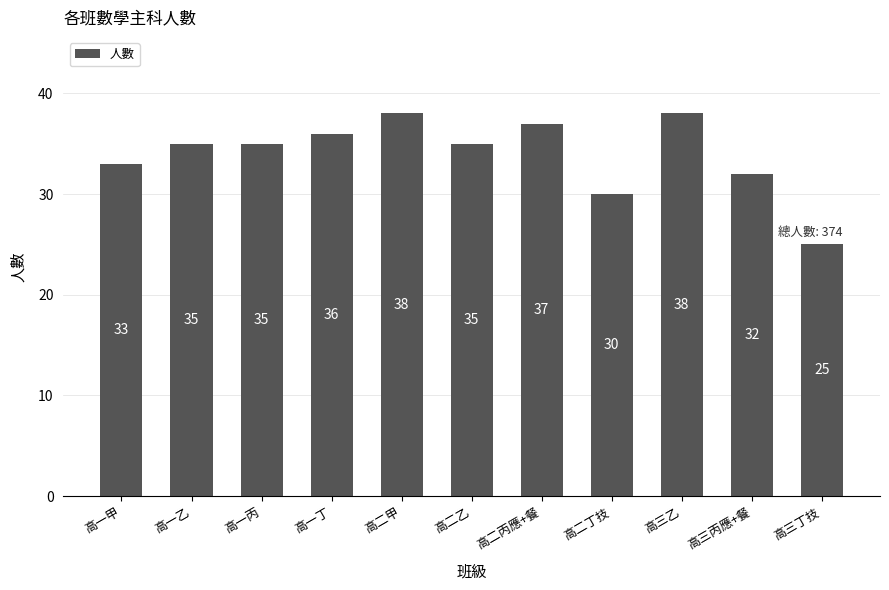

What is the label of the 10th bar from the right?

高一乙